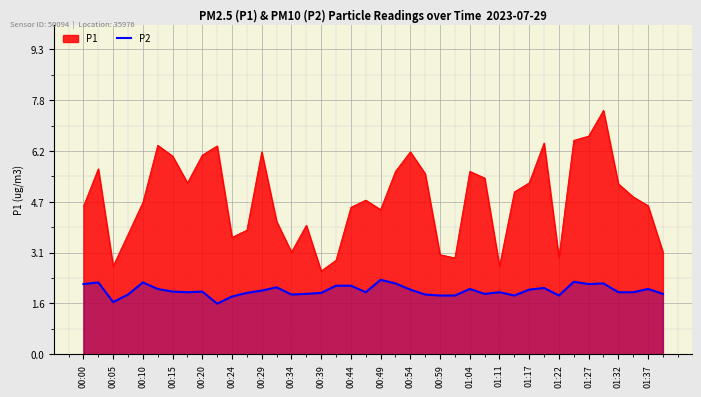

How many lines are shown in the chart?

2